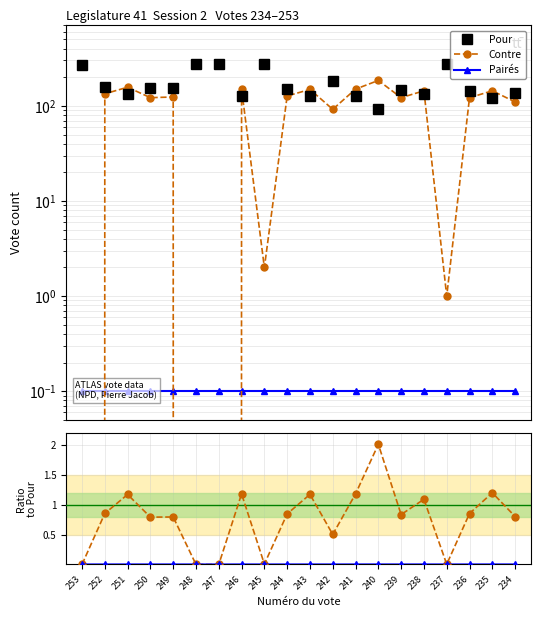

At how many categories does at least one series exceed 132?

20